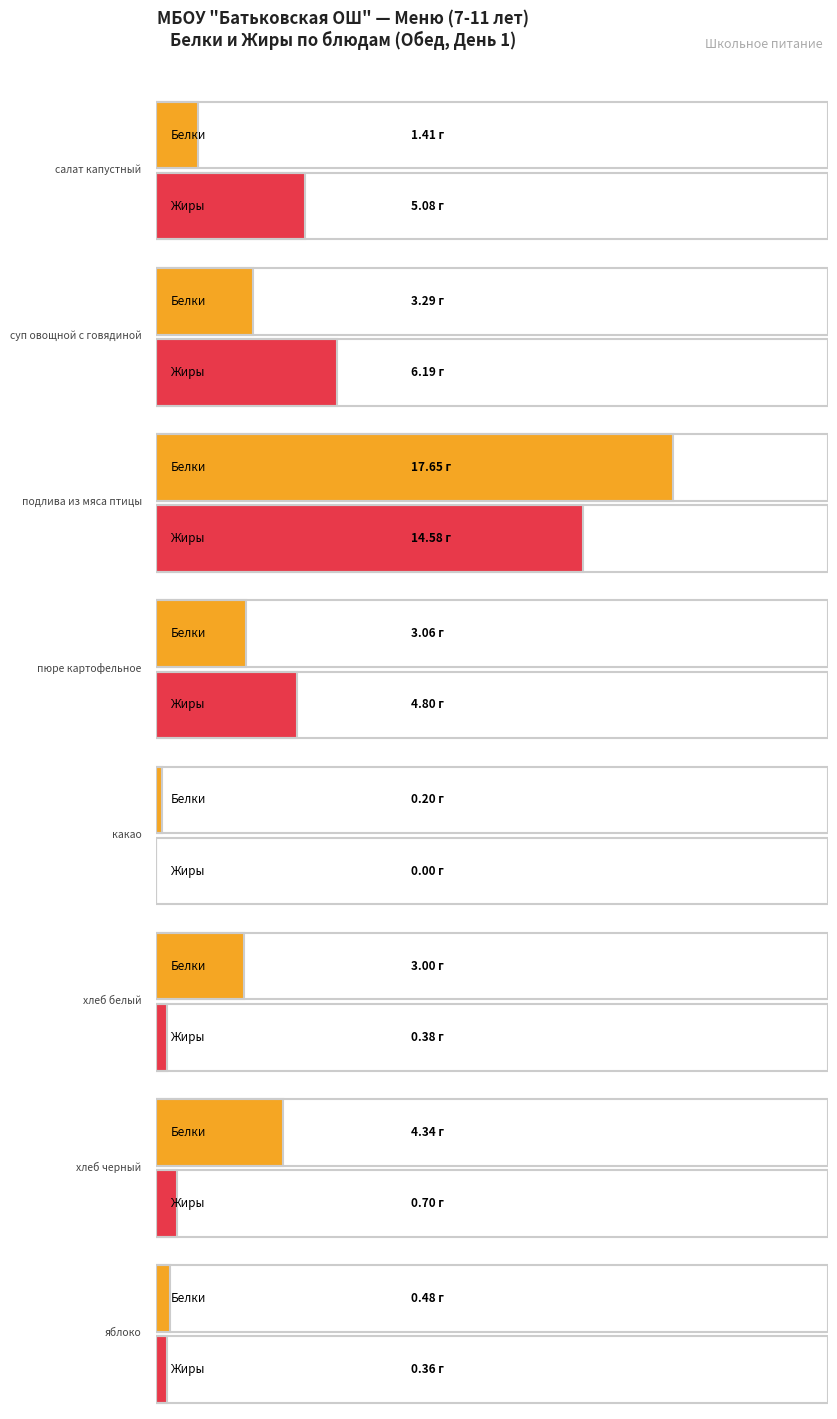

Is the value of Жиры at хлеб черный greater than the value of Белки at какао?

Yes